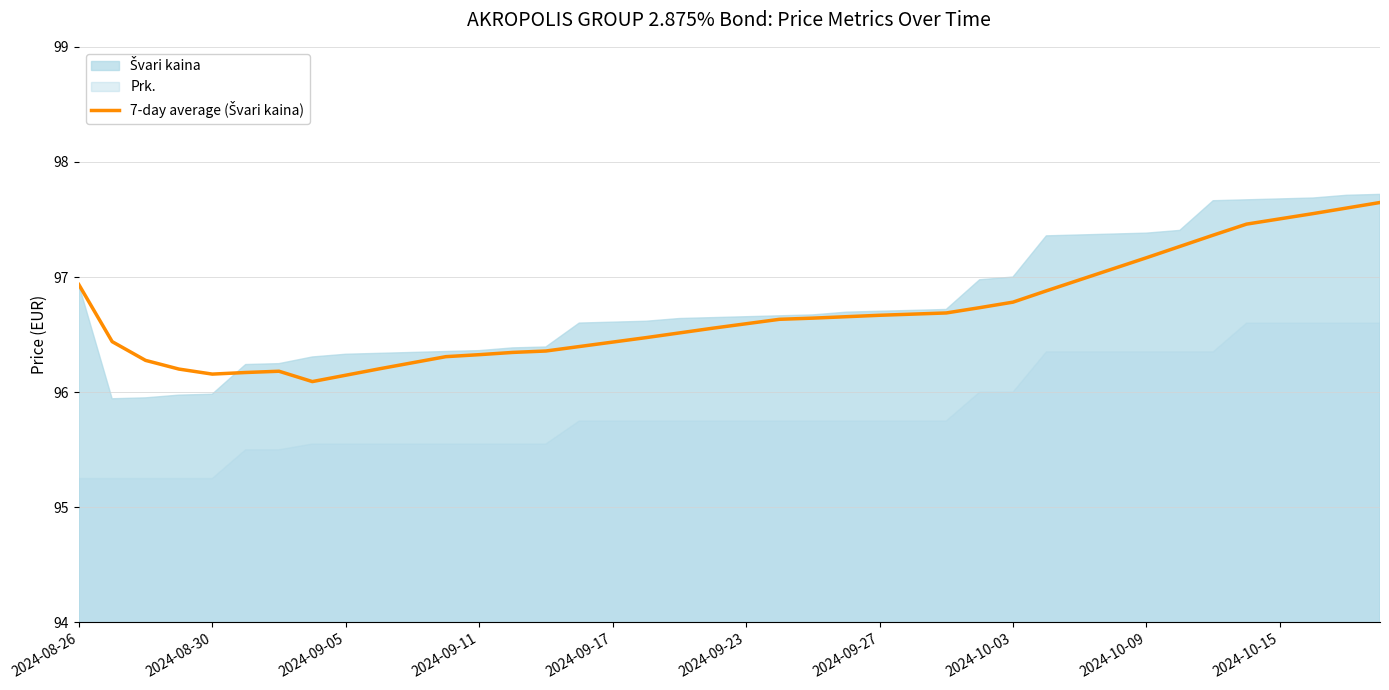

What position from the left is 2024-09-17?

17